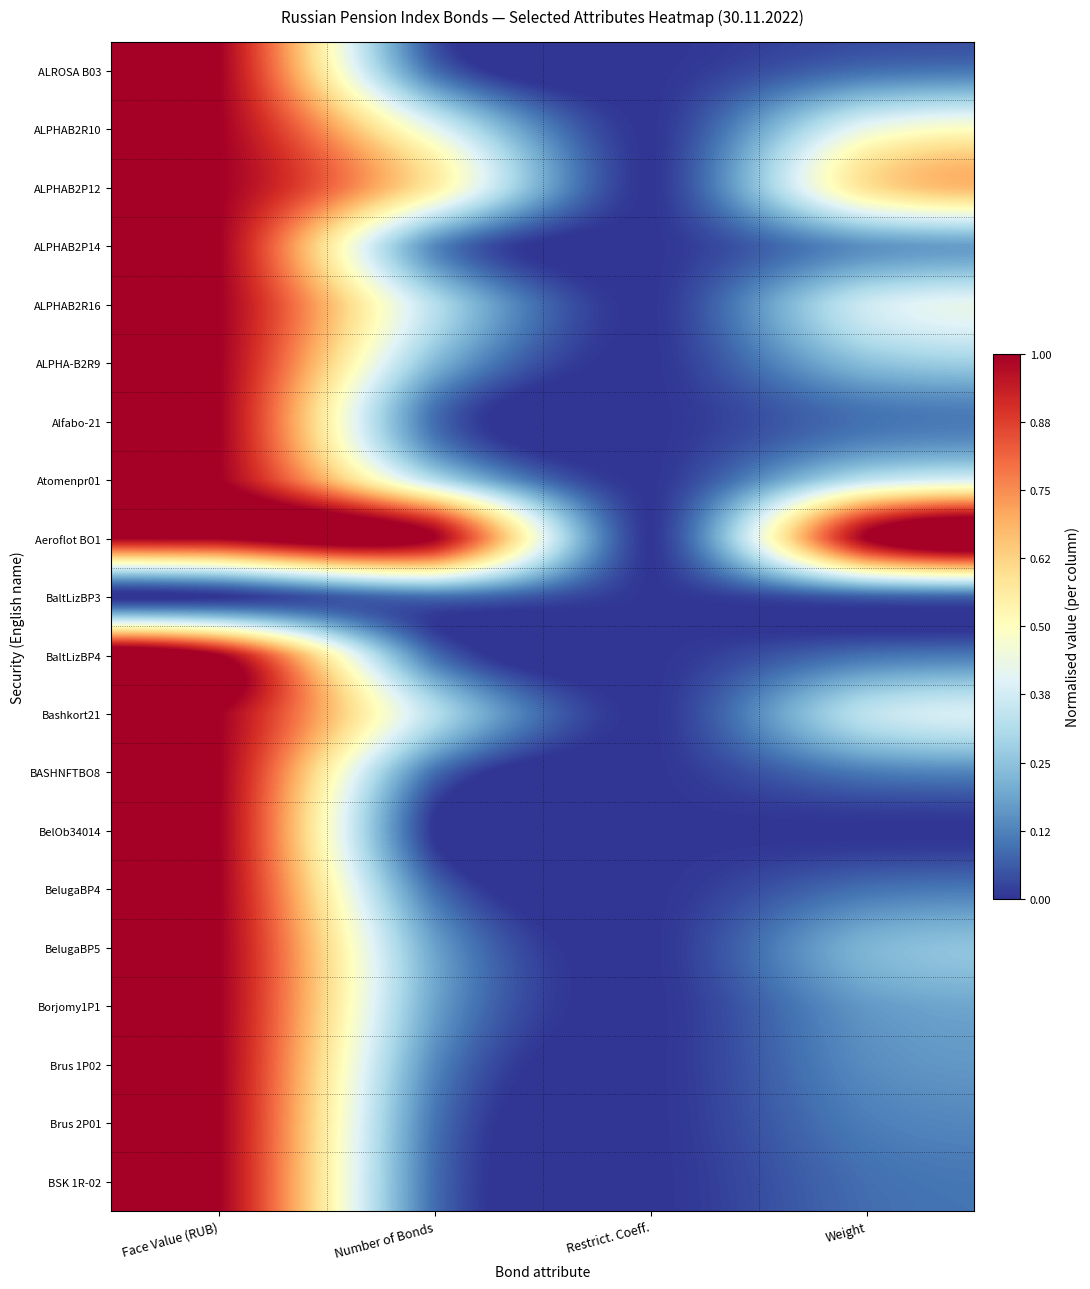

Rank the series by their maximum value, from highest to lowest.

ALROSA B03, ALPHAB2R10, ALPHAB2P12, ALPHAB2P14, ALPHAB2R16, ALPHA-B2R9, Alfabo-21, Atomenpr01, Aeroflot BO1, BaltLizBP4, Bashkort21, BASHNFTBO8, BelOb34014, BelugaBP4, BelugaBP5, Borjomy1P1, Brus 1P02, Brus 2P01, BSK 1R-02, BaltLizBP3